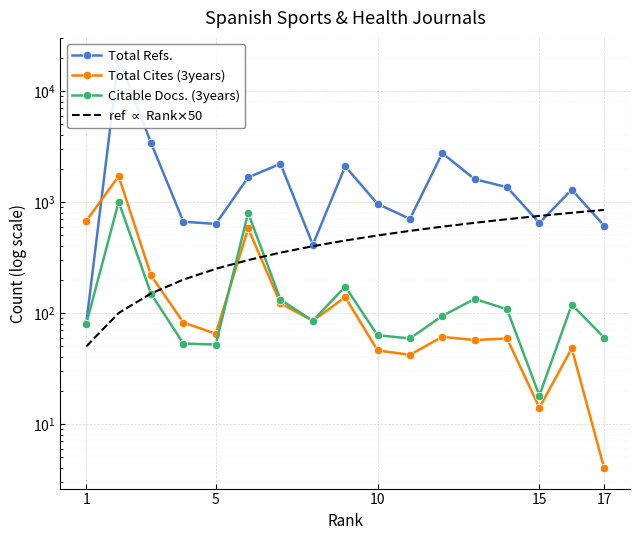

What is the smallest value displayed?

4